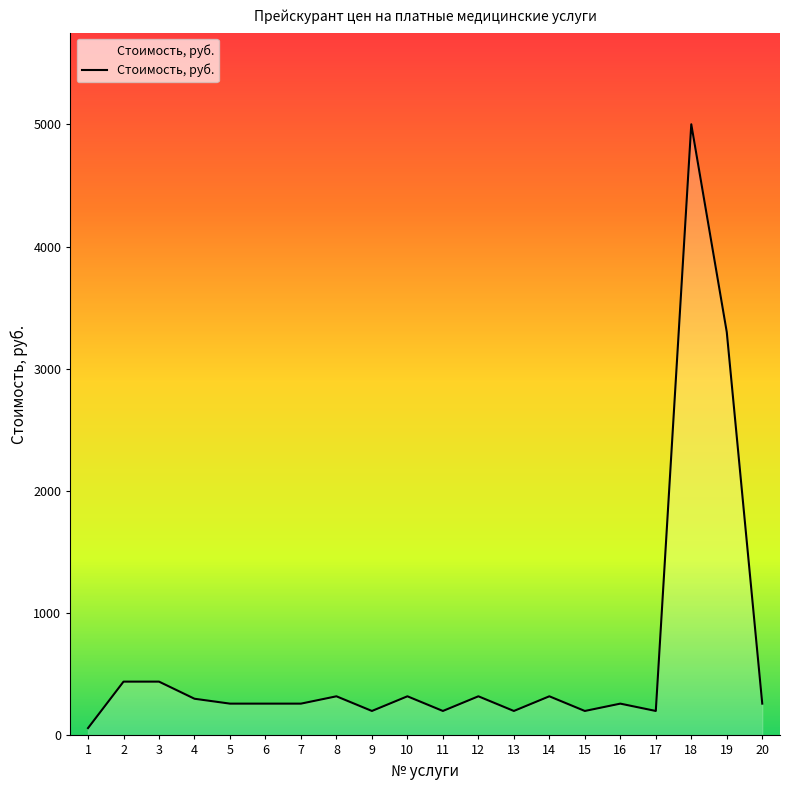

The value at 5 is 260. True or false?

True